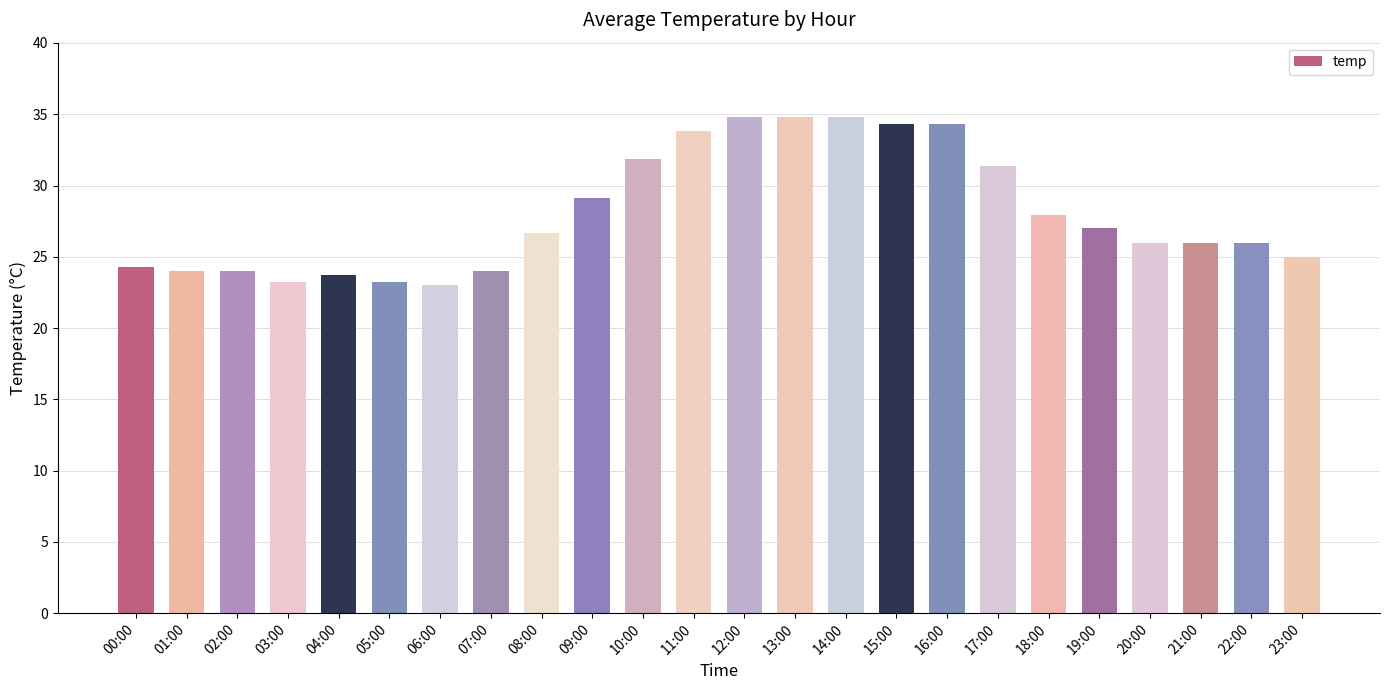

What is the greatest value displayed?

34.8